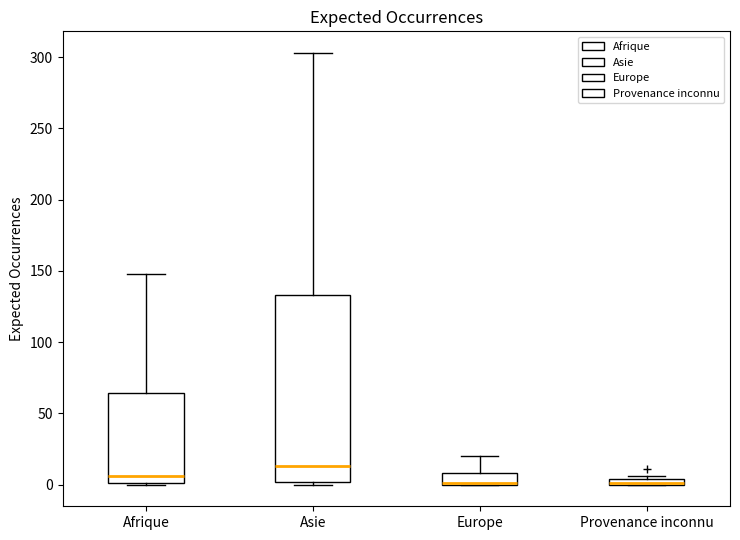

Comparing the boxes themselves (not the whiskers), which one is the tallest?

Asie